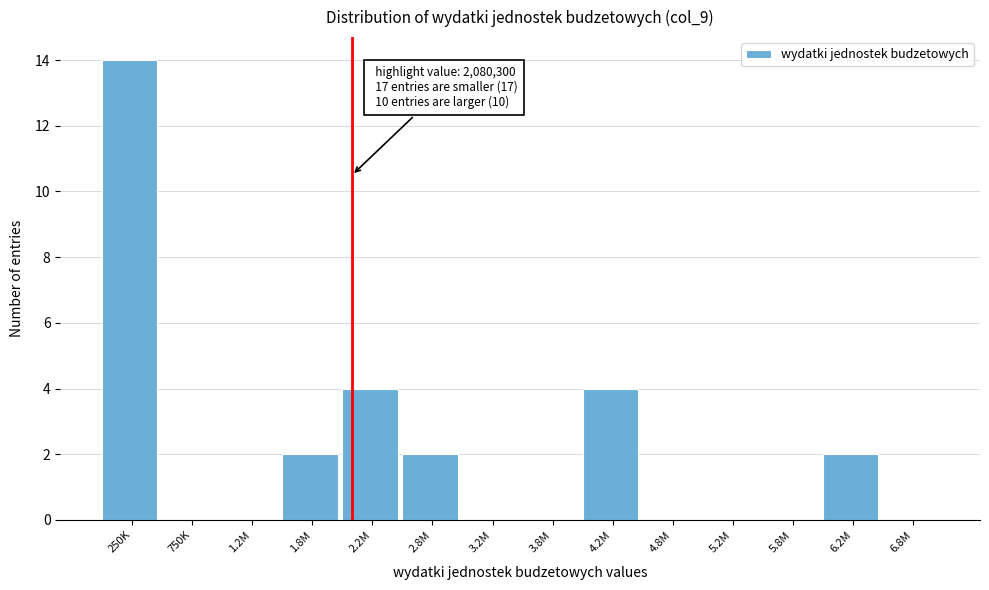

Reading left to right, transcribe all the data shown in this chart.

250K=14	750K=0	1.2M=0	1.8M=2	2.2M=4	2.8M=2	3.2M=0	3.8M=0	4.2M=4	4.8M=0	5.2M=0	5.8M=0	6.2M=2	6.8M=0